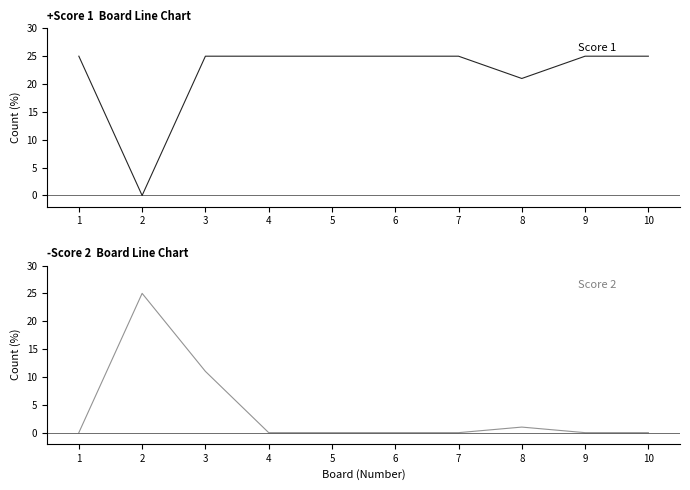

List the series in order of their peak value, highest first.

Score 1, Score 2